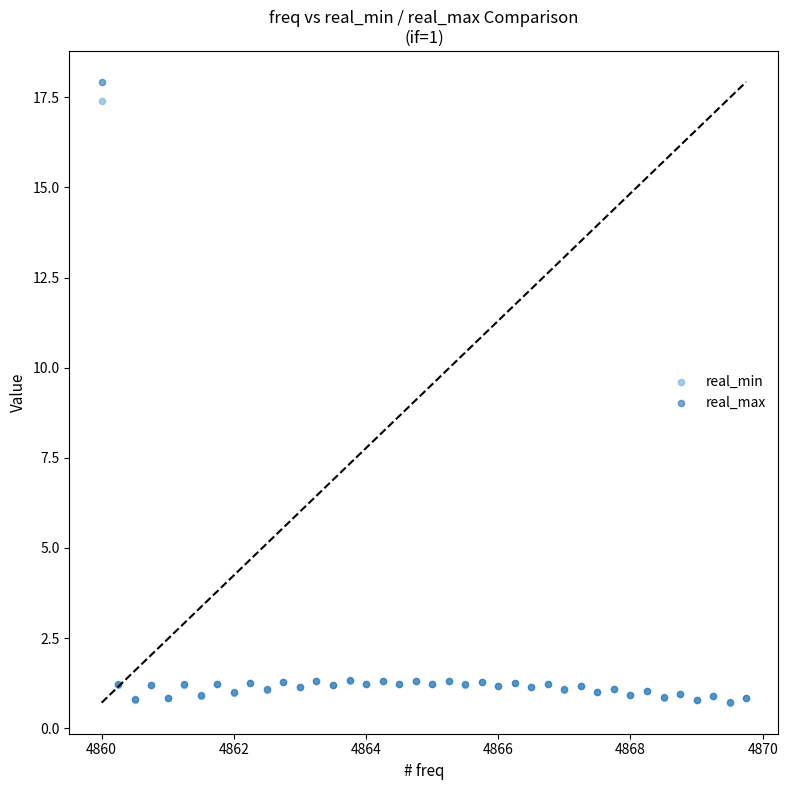

Which series contains the highest Y value?

real_max